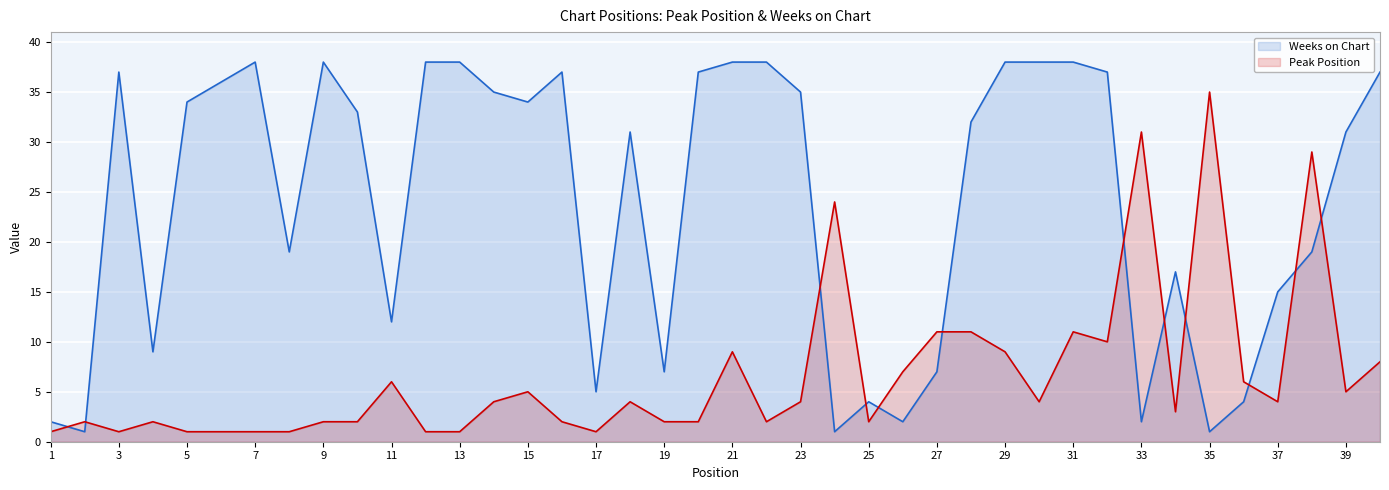

Which series changed the most between 1 and 12?

Weeks on Chart